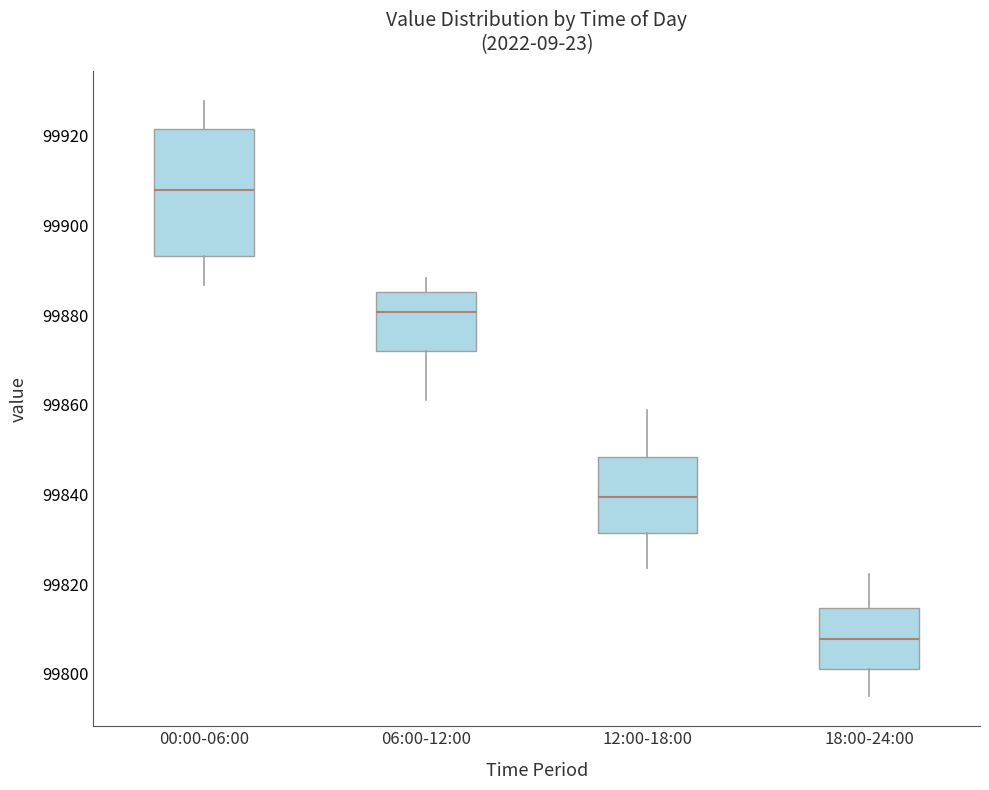

Where is the upper edge of the box for 18:00-24:00 on the y-axis? The values are not printed on the chart, so give them approximately, as read against the axis.

99814